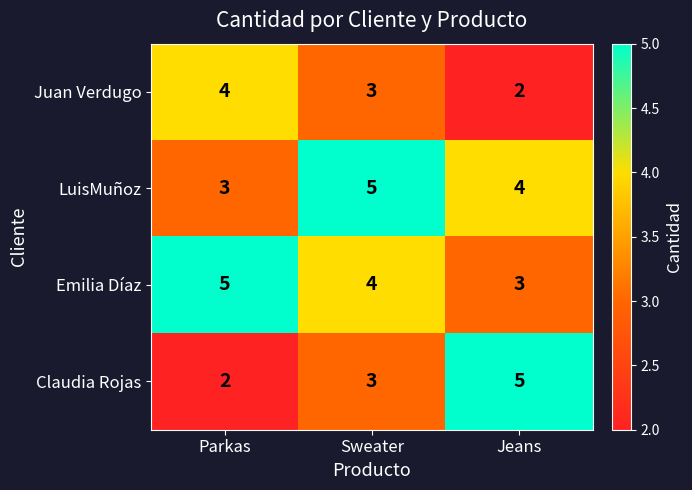

Is it true that Juan Verdugo equals 4 at Parkas?

True